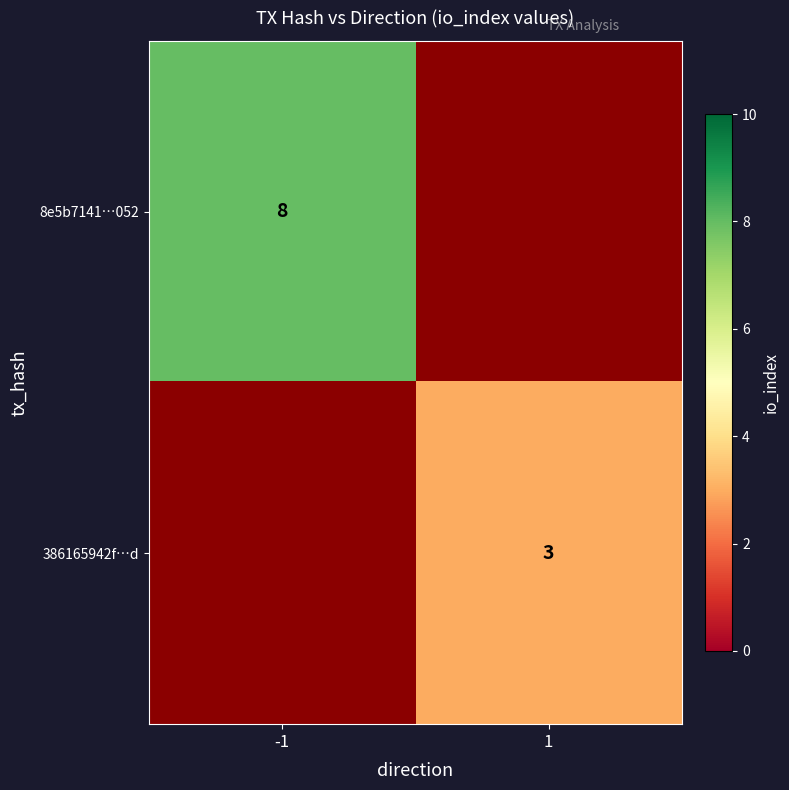

At how many categories does at least one series exceed 4?

1